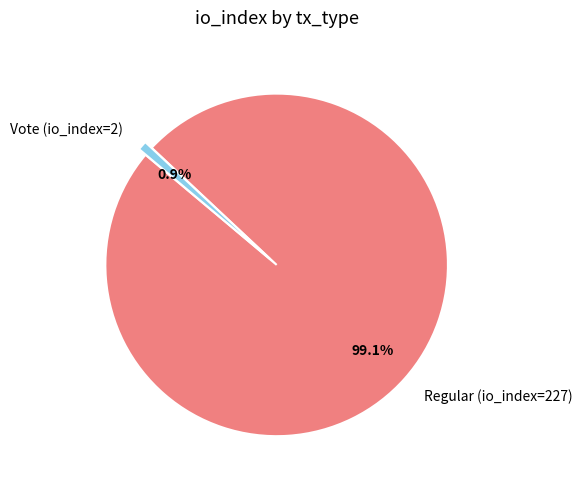

To the nearest percent, what is the average slice percentage?

50%